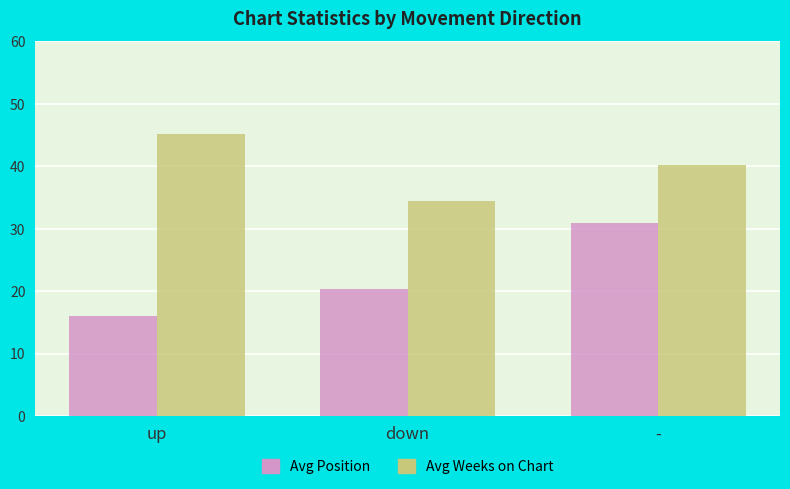

Reading right to left, list all the values displayed in this chart.

Avg Position: 30.9	20.3	16.1
Avg Weeks on Chart: 40.3	34.5	45.2